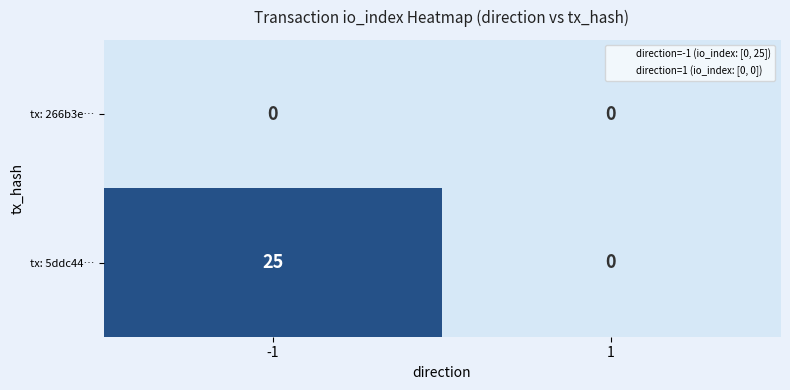

What is the sum of all tx: 5ddc44… values?

25